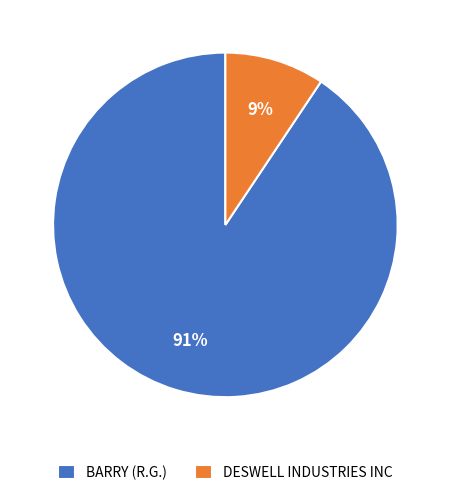

Which category has the smallest portion of the pie?

DESWELL INDUSTRIES INC